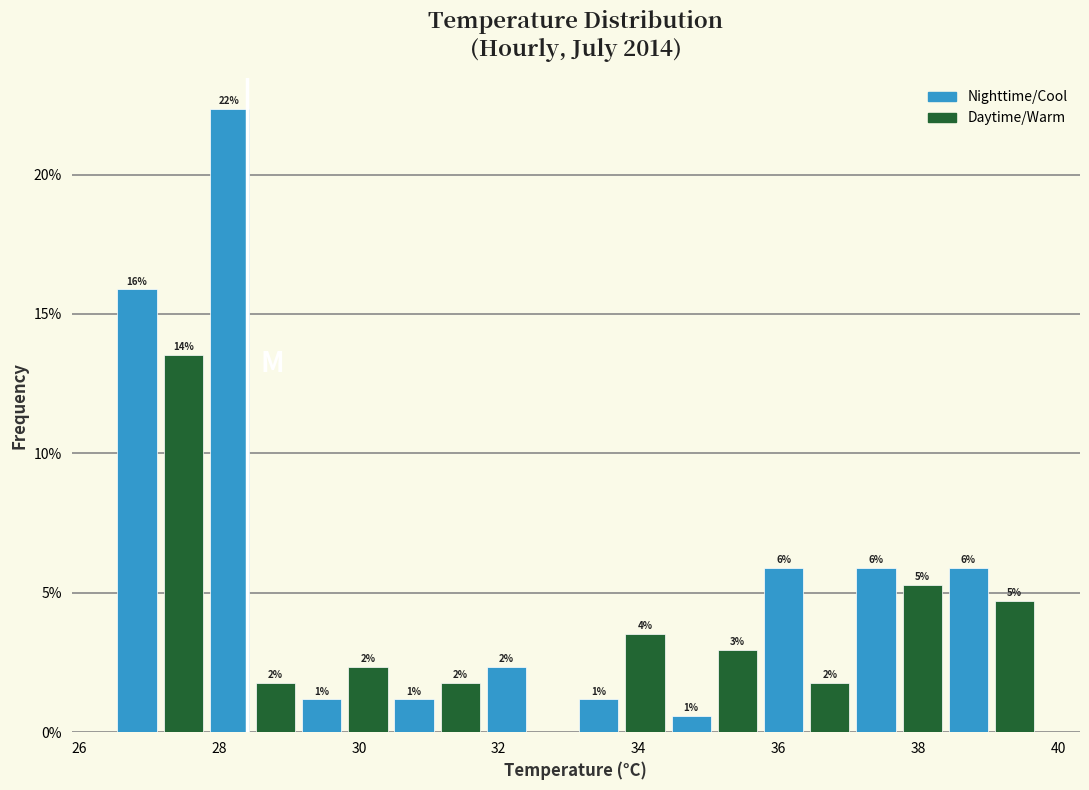

Read against the x-axis, roughly where is the centre of the tallest bar?

28.2